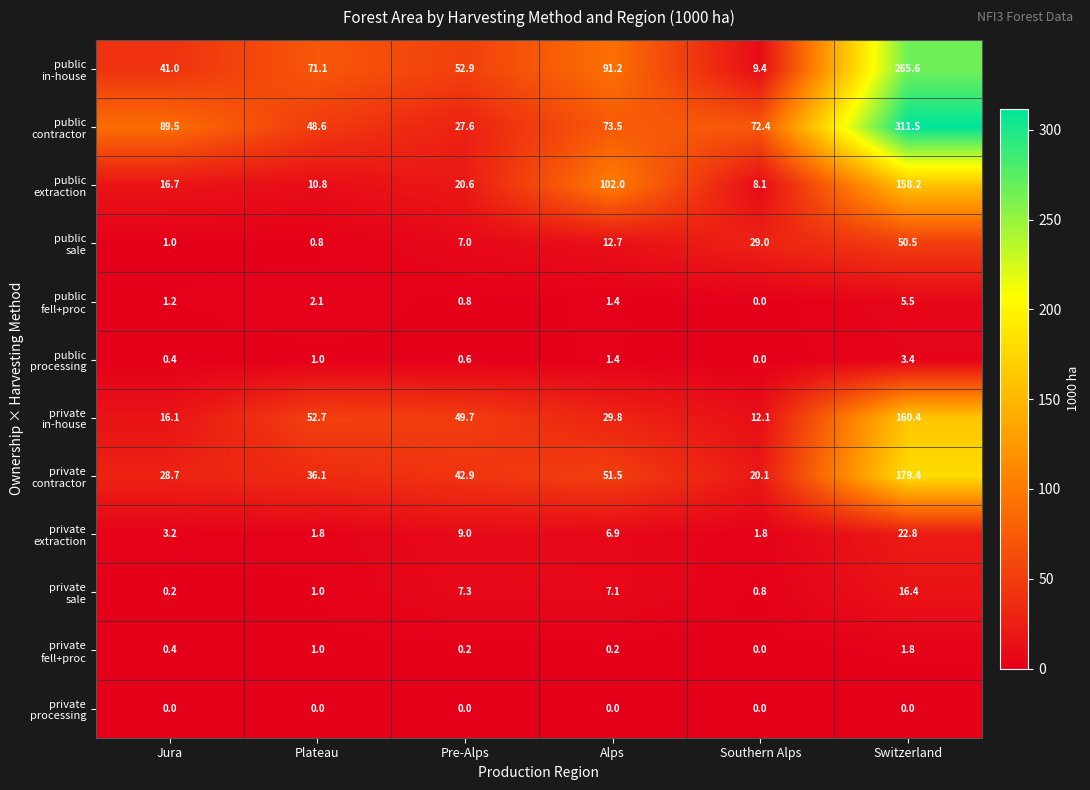

At which category is the sum across all series the highest?

Switzerland